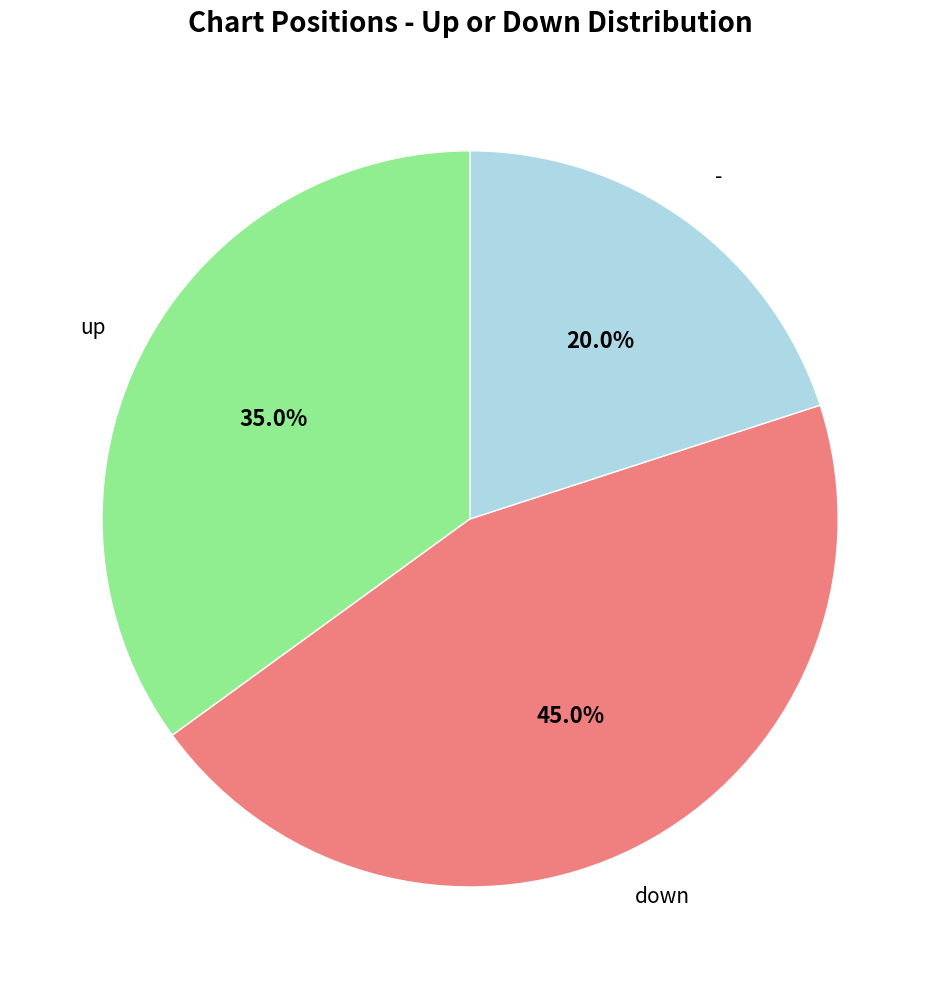

How many segments does this pie chart have?

3